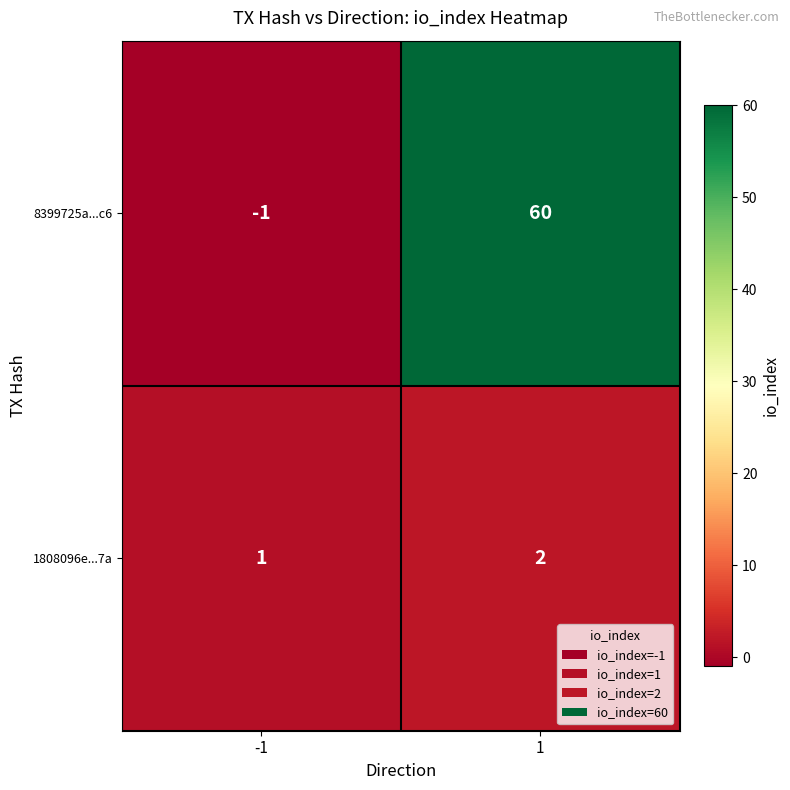

Which label corresponds to the largest value in the chart?

1